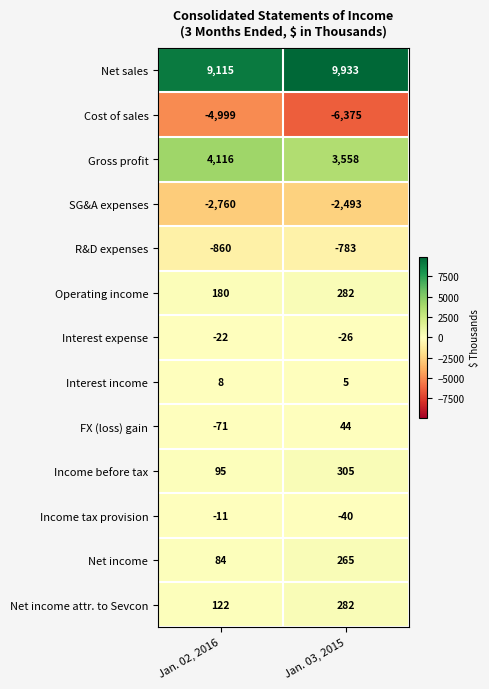

At how many categories does at least one series exceed 997?

2